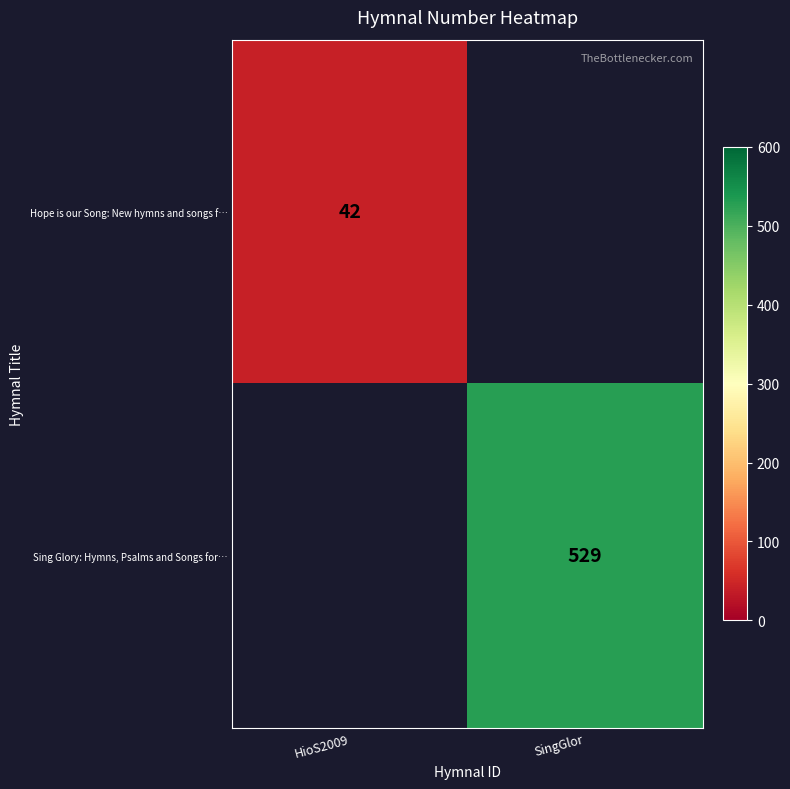

The value of Sing Glory: Hymns, Psalms and Songs for… at SingGlor is 911. True or false?

False